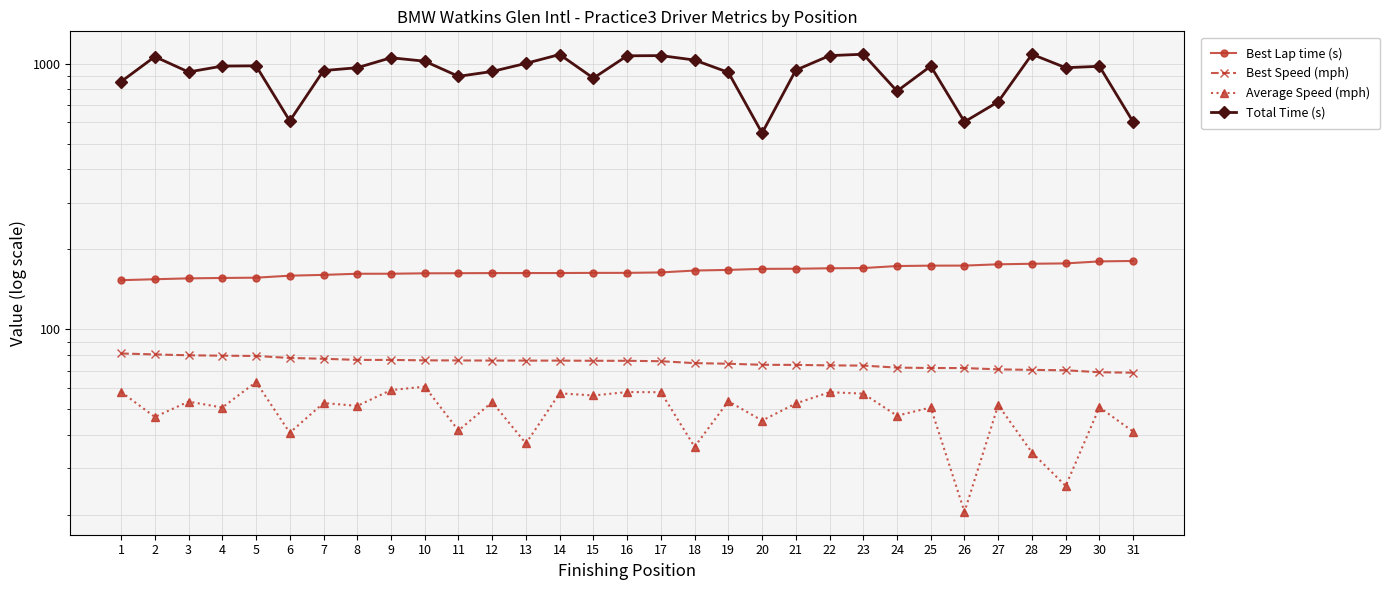

Is it true that Average Speed (mph) equals 107.9 at 10?

False